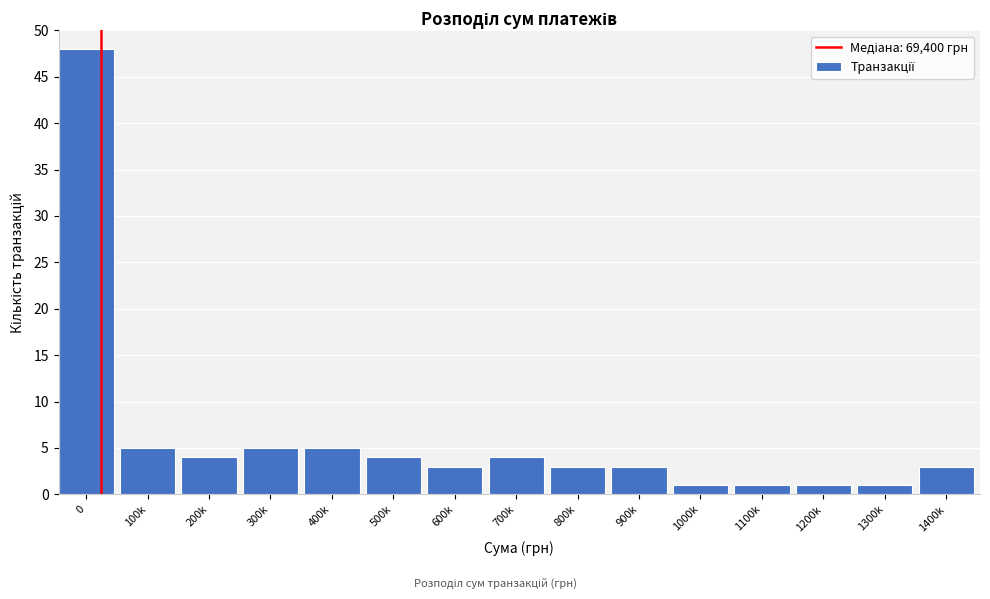

Reading left to right, extract all data points from this chart.

48	5	4	5	5	4	3	4	3	3	1	1	1	1	3